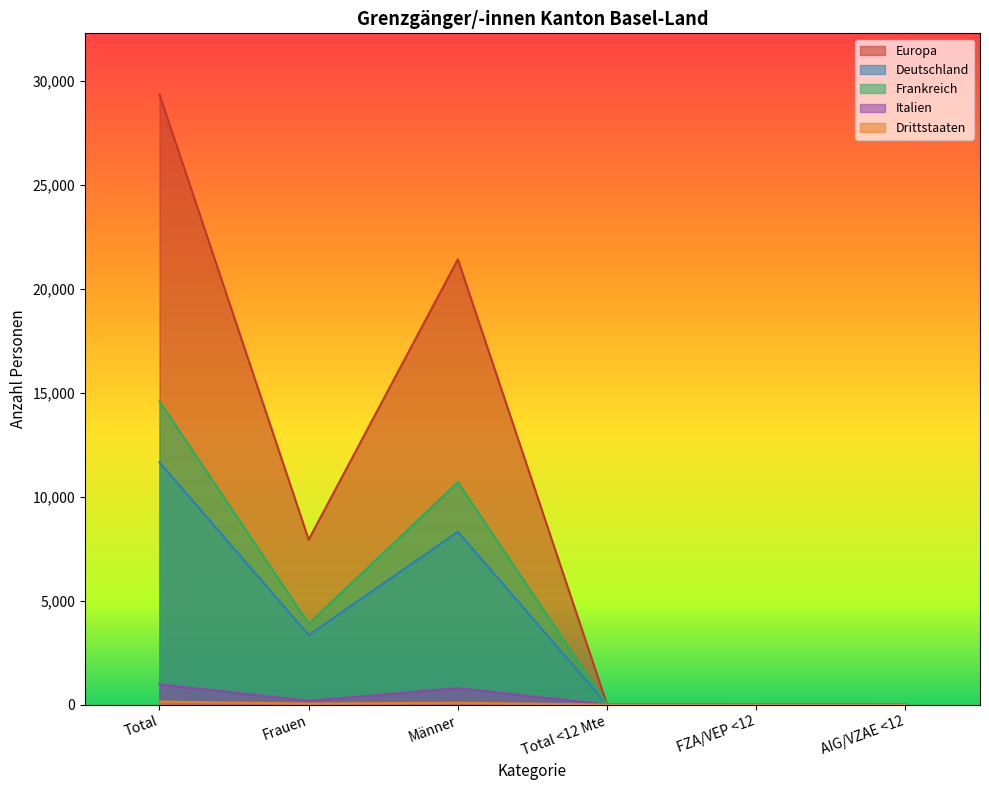

True or false: Drittstaaten and Frankreich cross at least once.

False